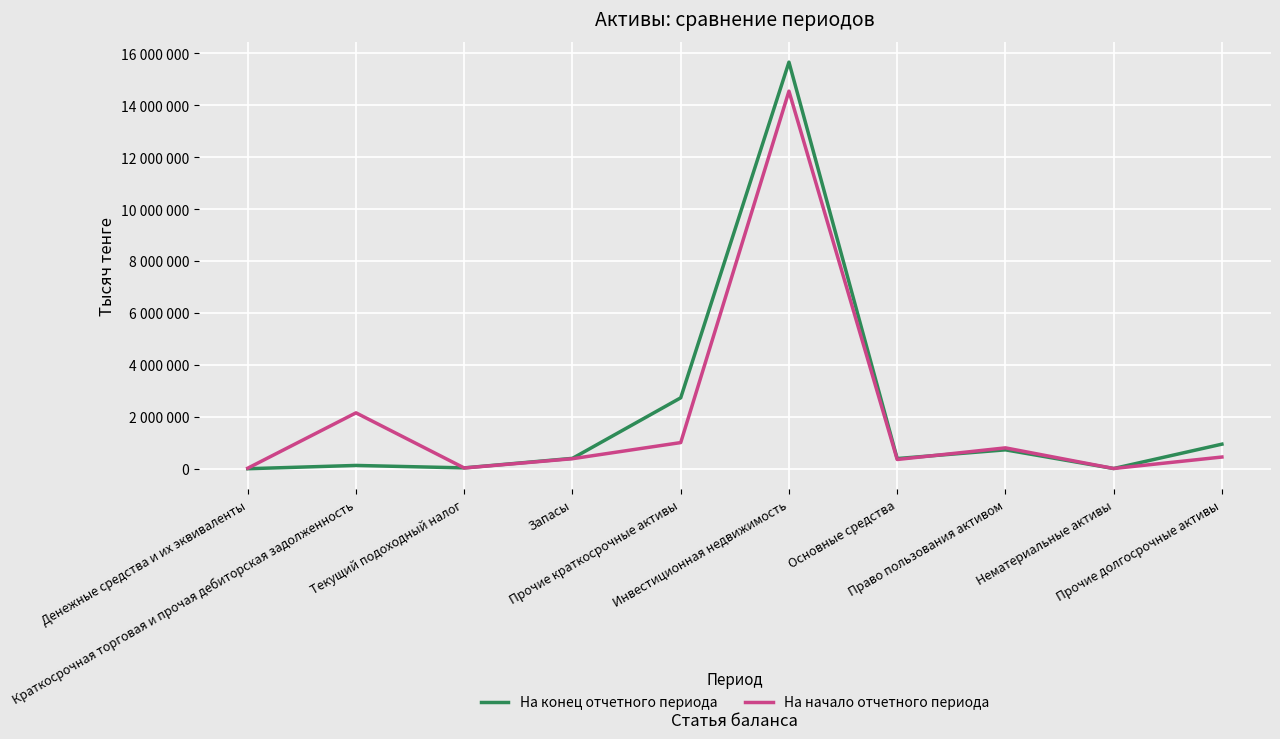

Where is the first local maximum for На начало отчетного периода?

Краткосрочная торговая и прочая дебиторская задолженность